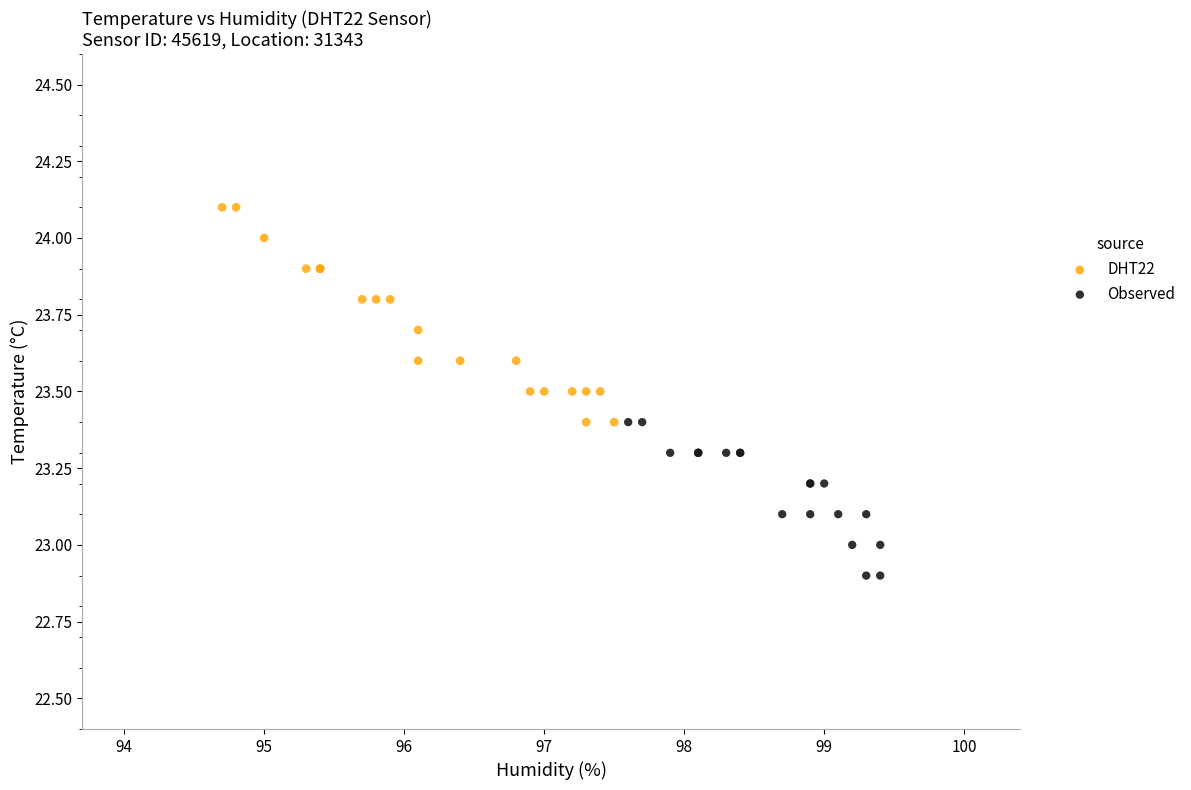

Which series contains the lowest Y value?

Observed